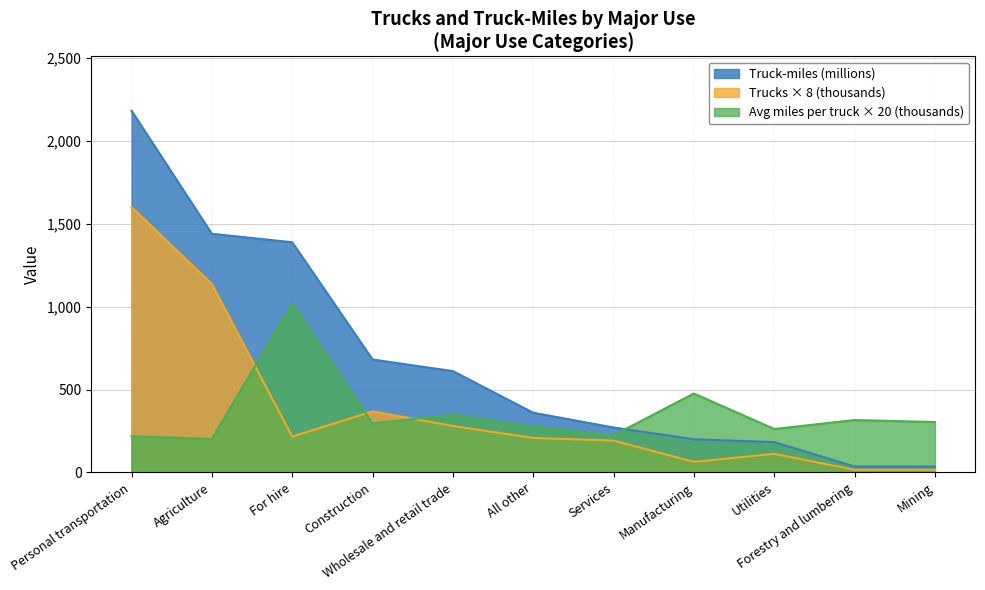

Does the chart display data point markers on the line(s)?

No